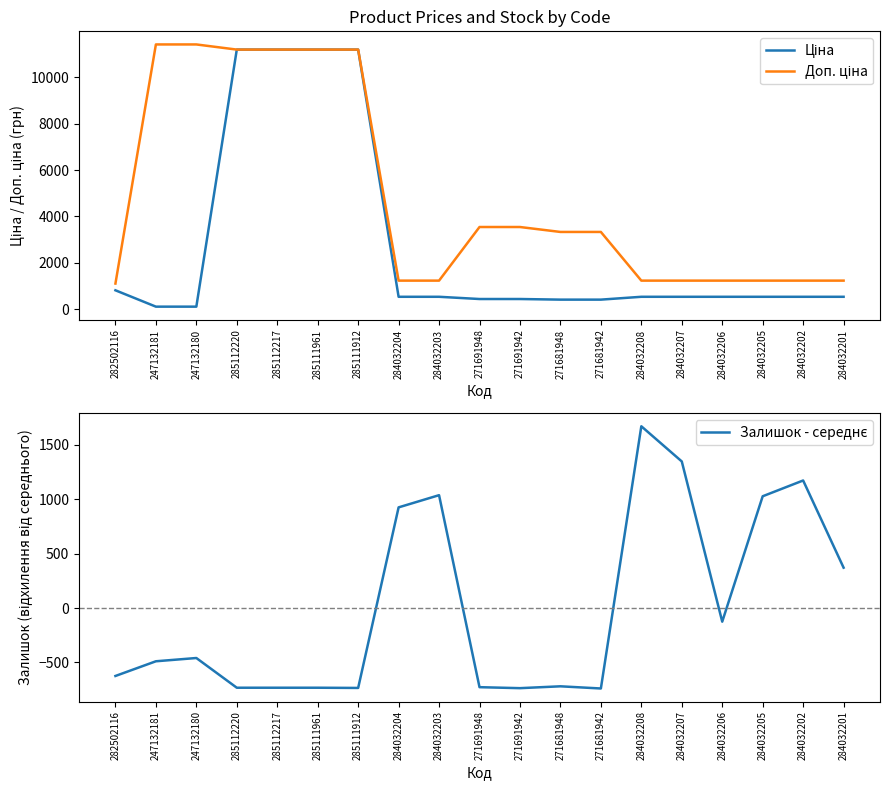

How many data points does each series have?

19